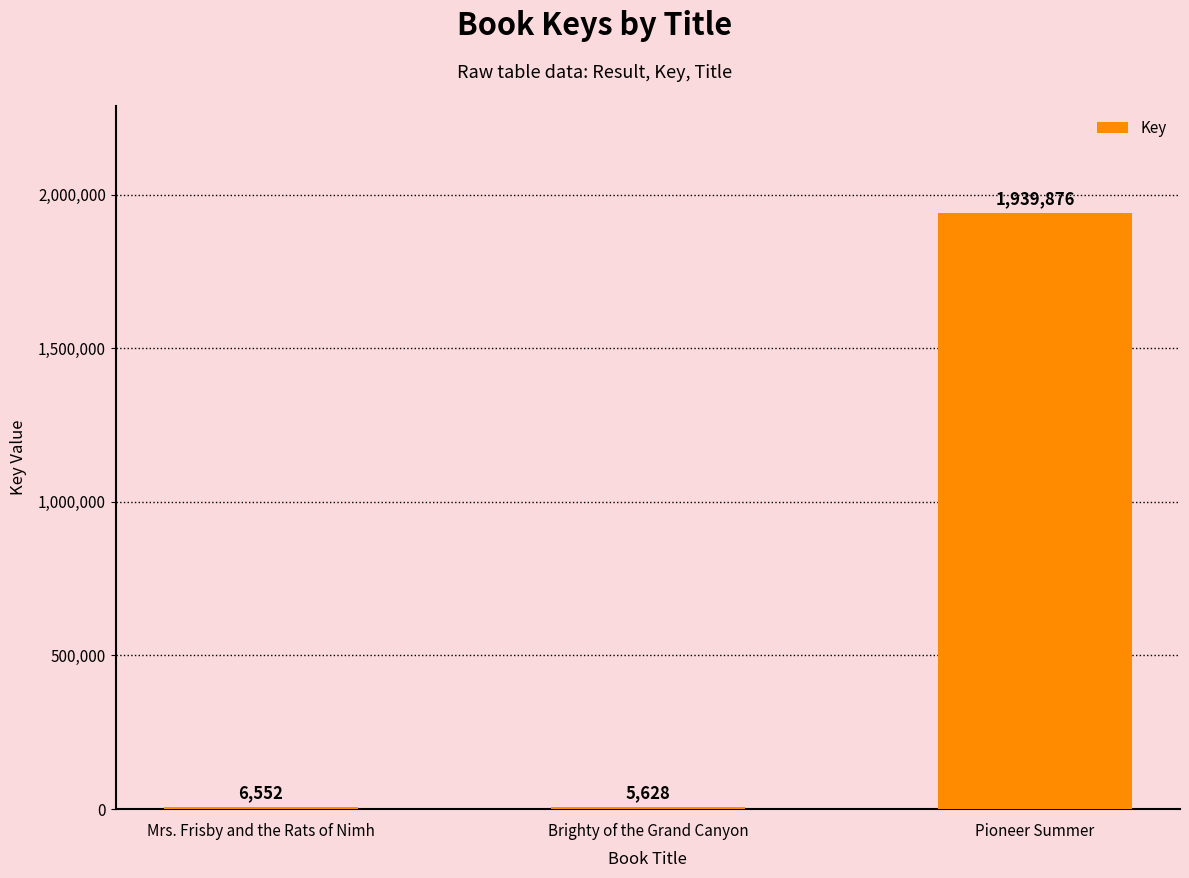

What is the approximate value at Pioneer Summer, to the nearest 100?

1939900